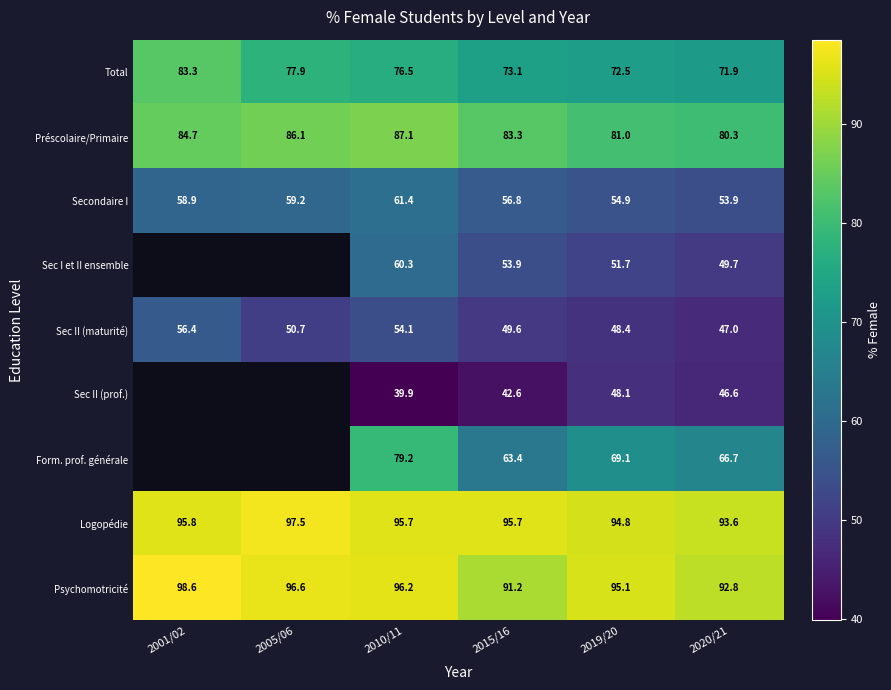

Between 2015/16 and 2019/20, which series saw the biggest shift?

Form. prof. générale